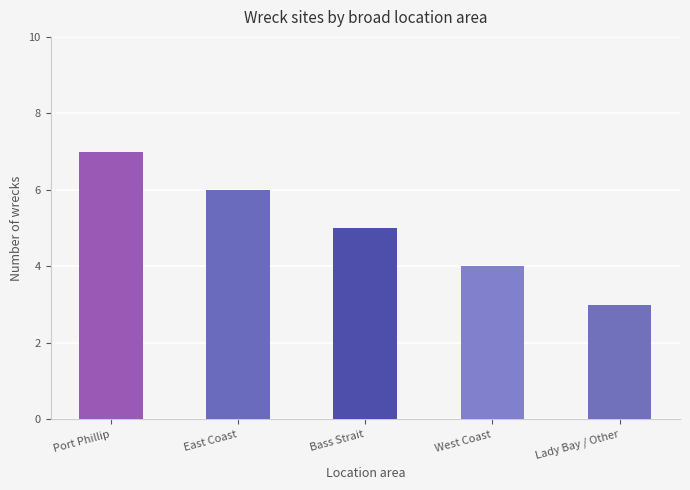

Where does the data first go above 5?

Port Phillip